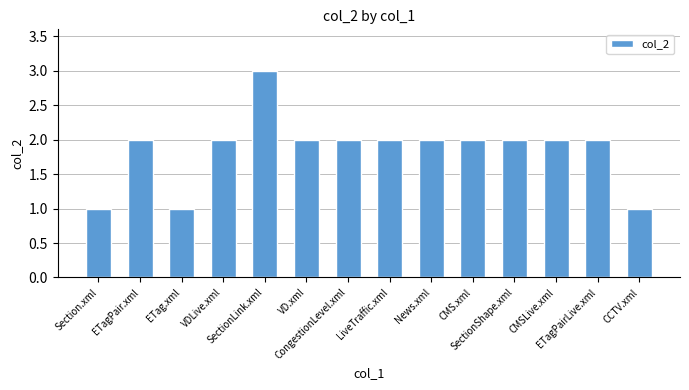

What is the value of the 8th bar from the left?

2